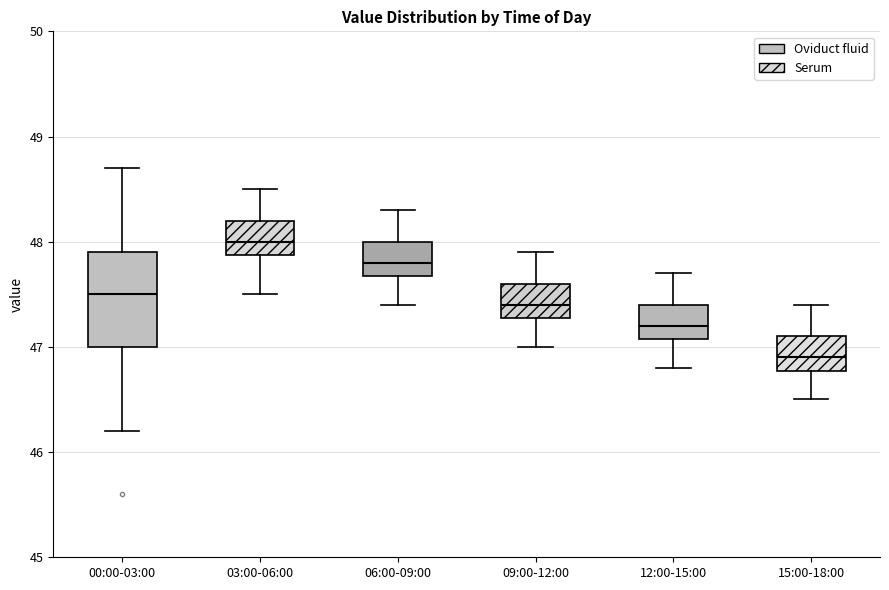

Where does the median line of the box for 15:00-18:00 sit on the y-axis? The values are not printed on the chart, so give them approximately, as read against the axis.

46.9